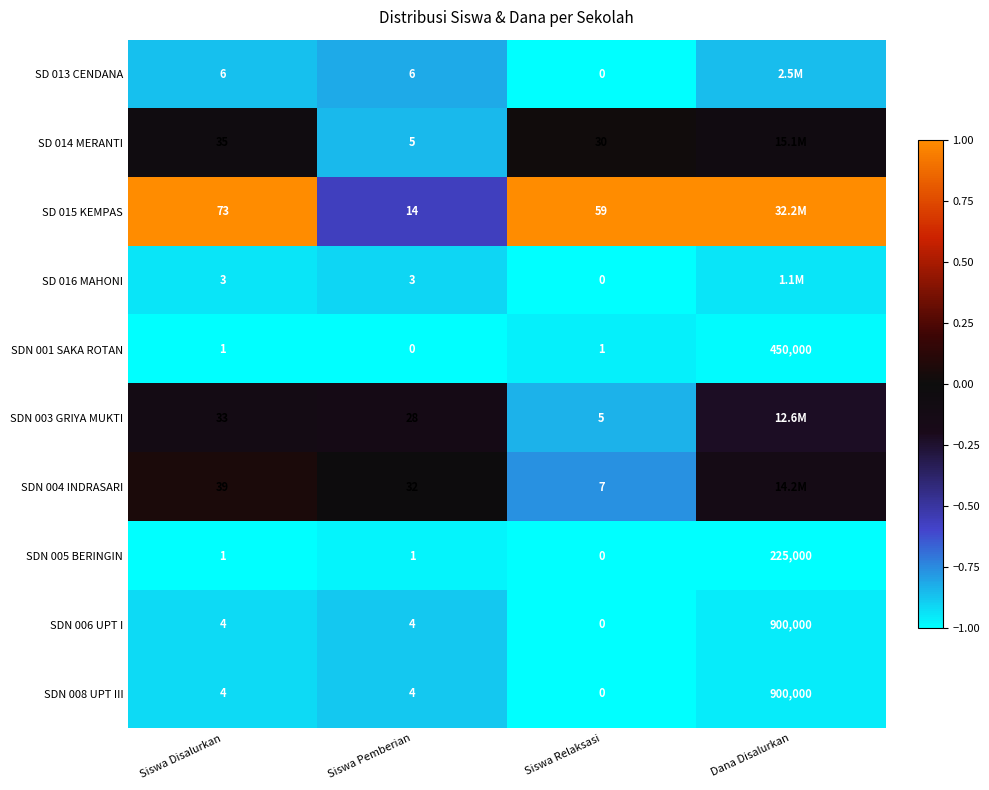

Is the value of SDN 008 UPT III at Siswa Relaksasi greater than the value of SDN 006 UPT I at Dana Disalurkan?

No